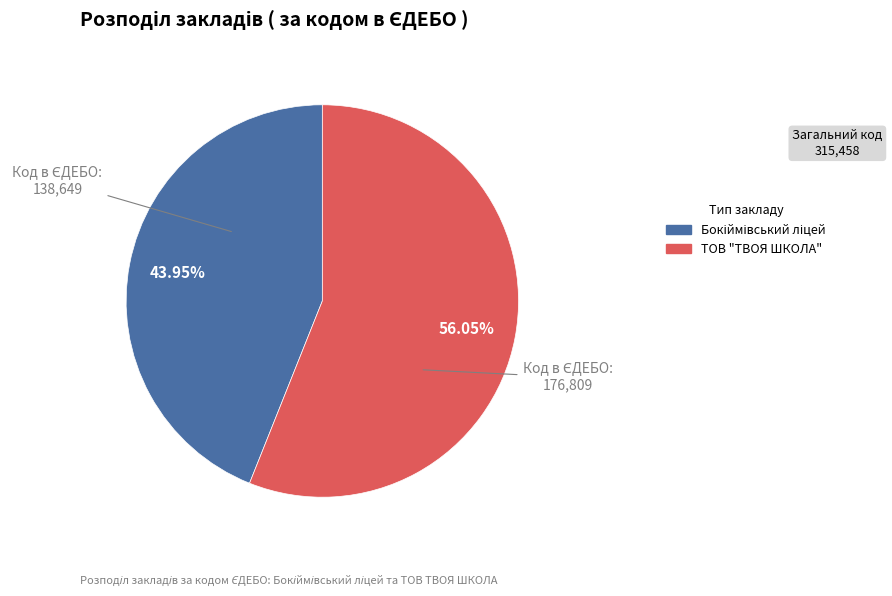

Which slice represents more than half of the pie?

ТОВ "ТВОЯ ШКОЛА"